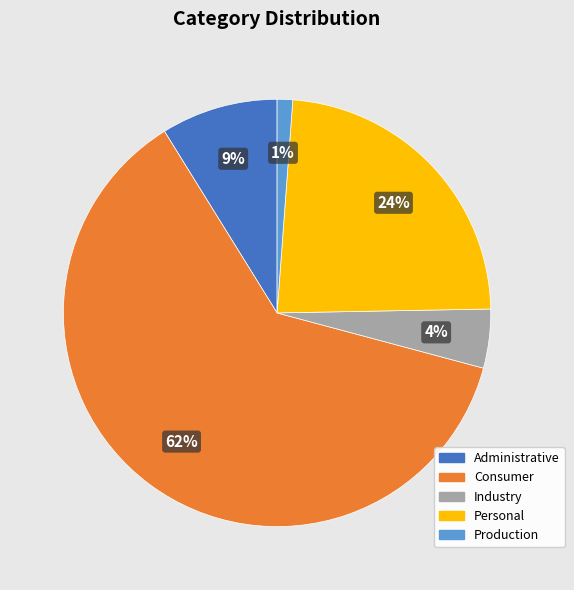

Rank the categories by value from lowest to highest.

Production, Industry, Administrative, Personal, Consumer